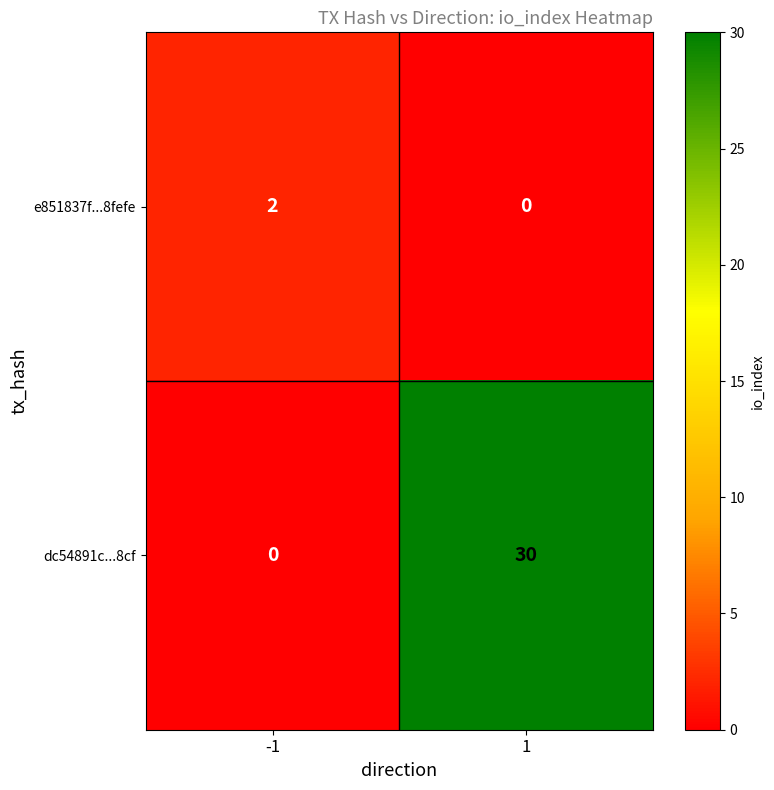

How many data points does each series have?

2